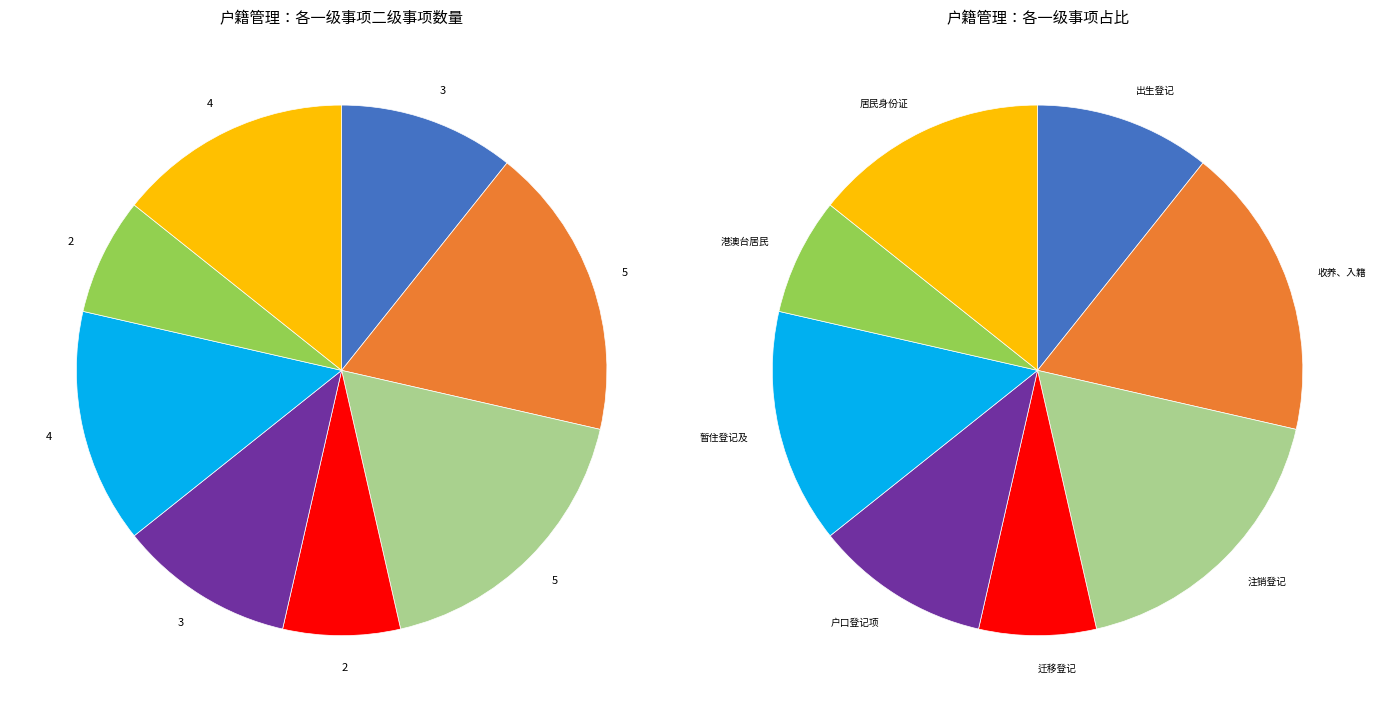

What is the total percentage of 居民身份证管理 and 收养、入籍等登记?

32.1%